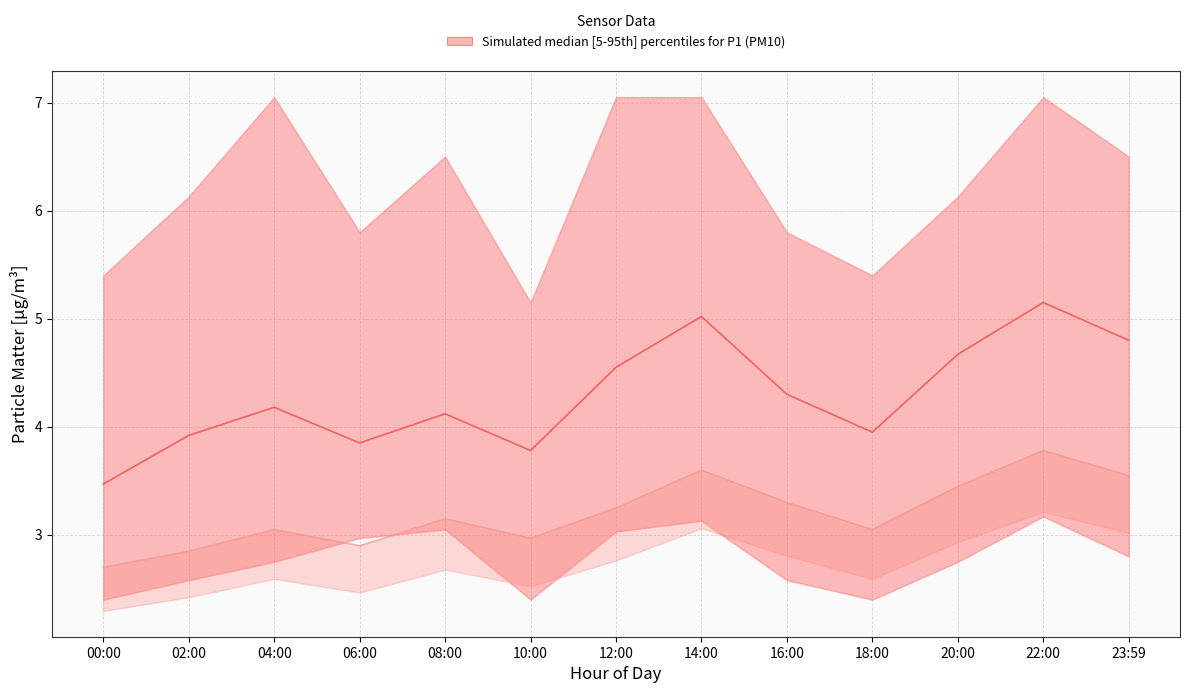

The value of P2 at 16:00 is 1.2. True or false?

False